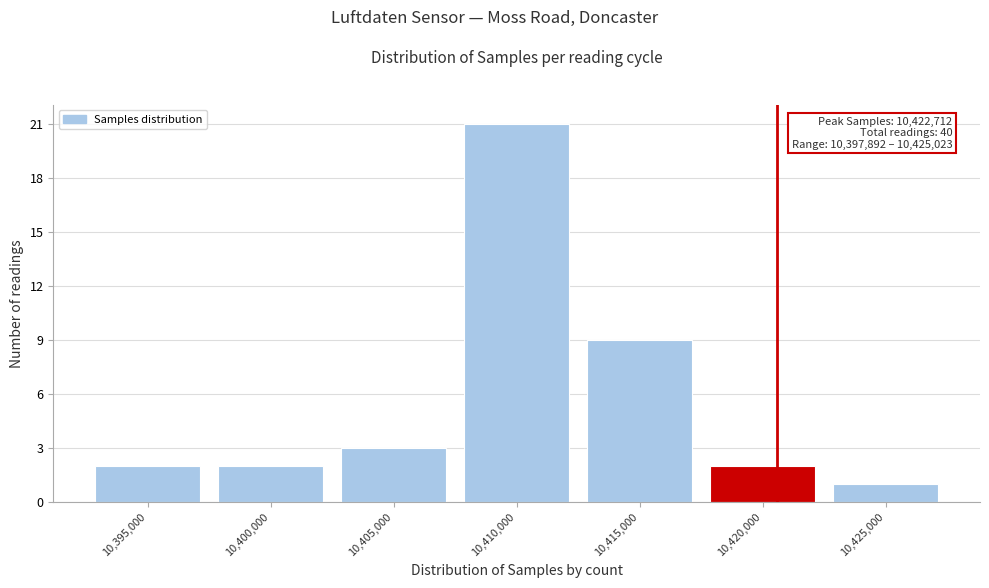

Reading right to left, what are all the values shown in this chart?

1	2	9	21	3	2	2